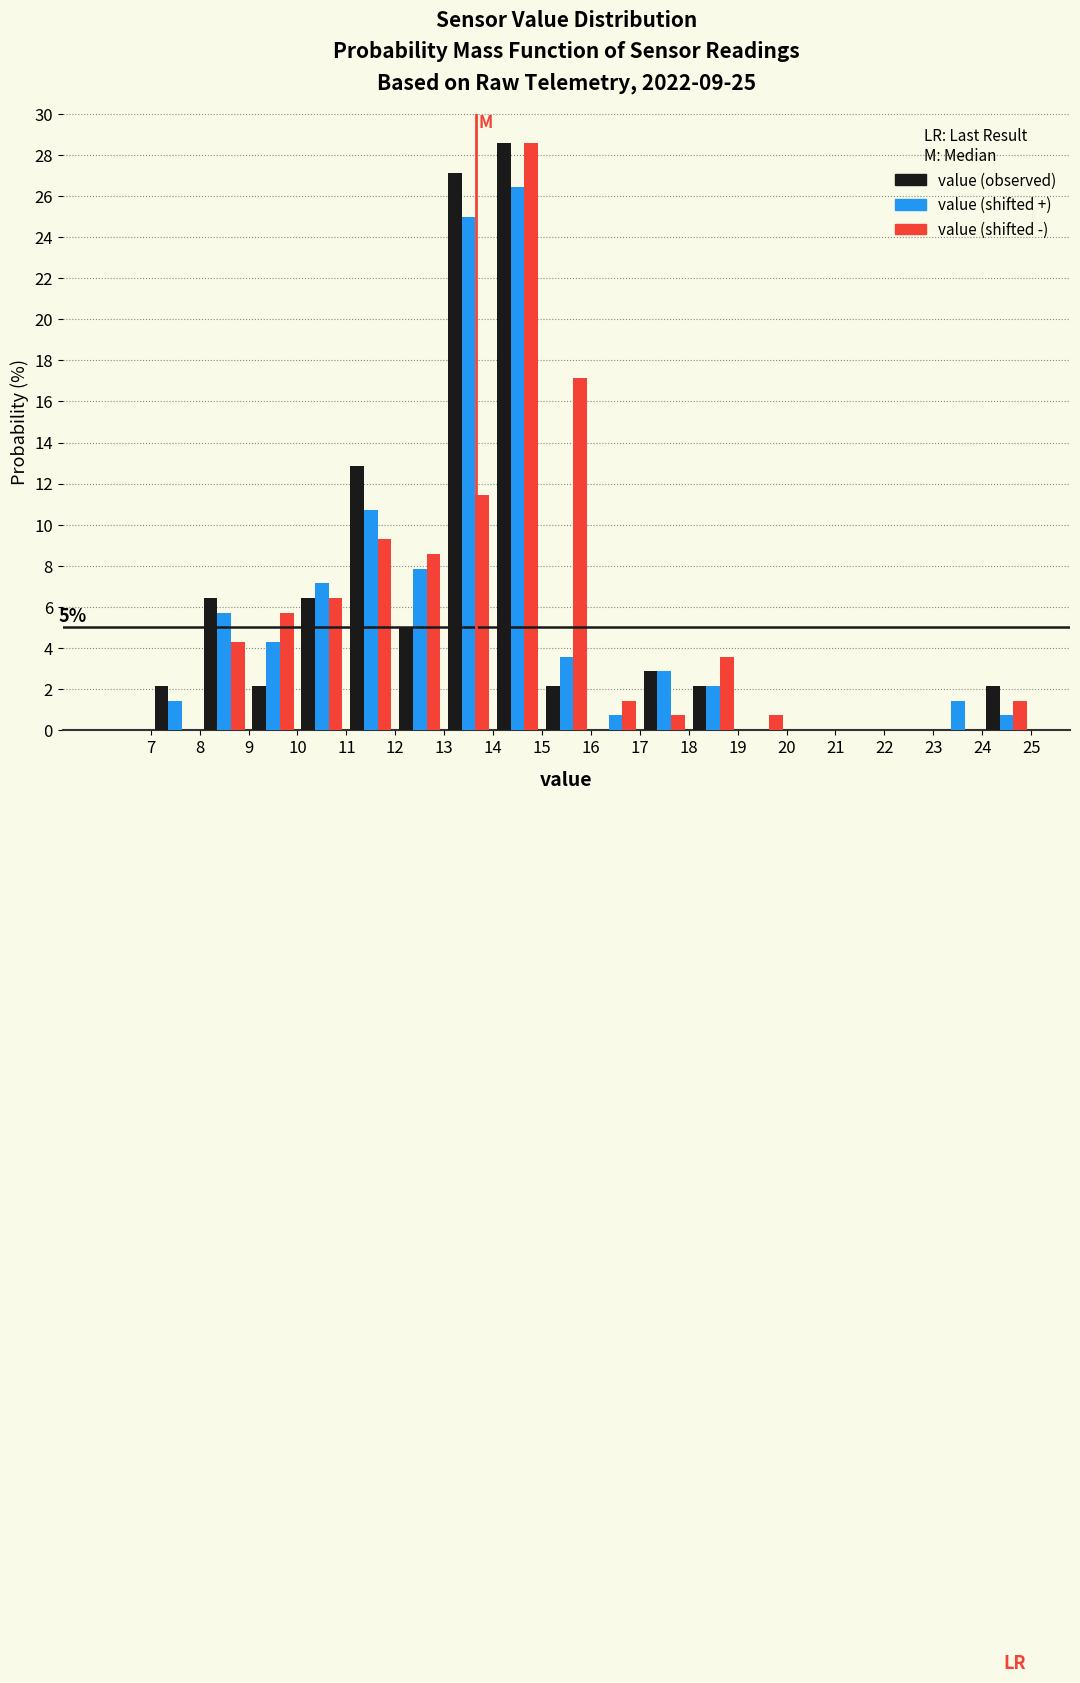

In the value (observed) series, which range on the x-axis has the tallest bar?

14 to 15